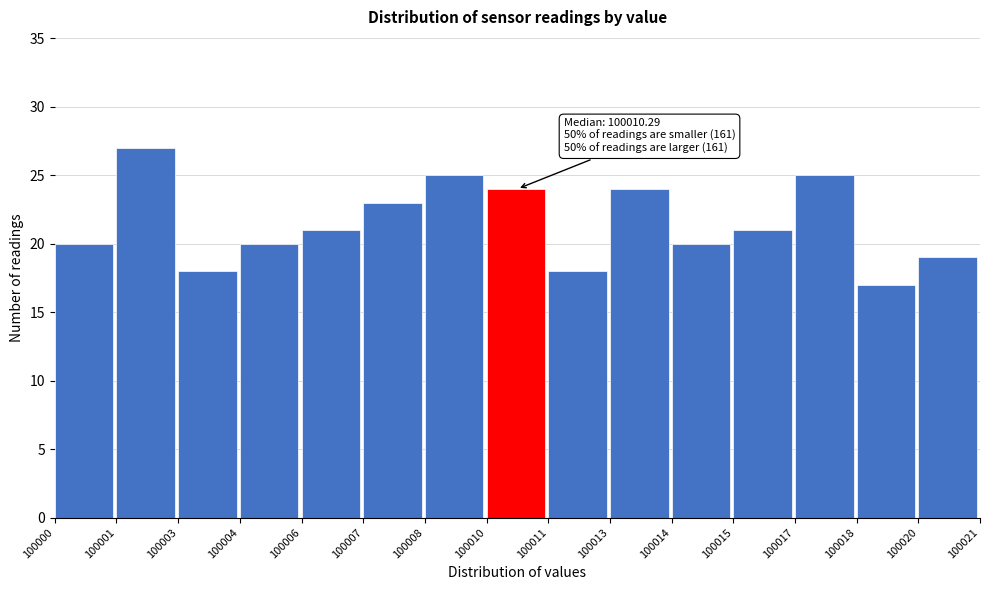

Reading right to left, what are all the values shown in this chart?

19	17	25	21	20	24	18	24	25	23	21	20	18	27	20